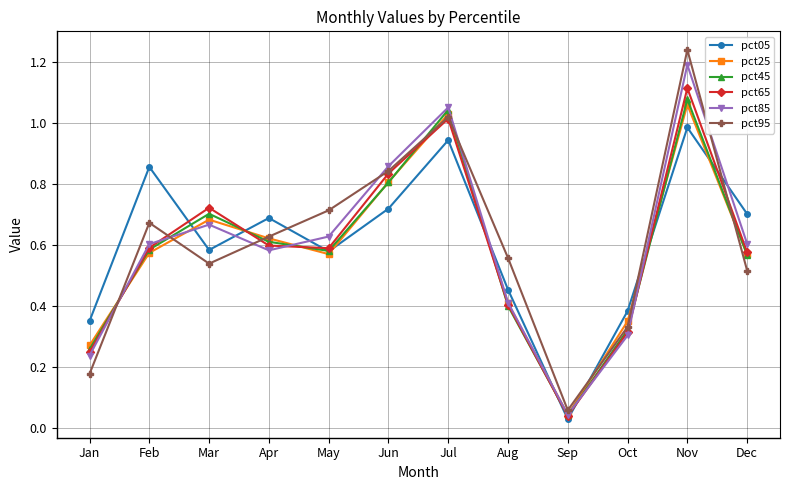

Between Jan and Sep, which series saw the biggest shift?

pct05